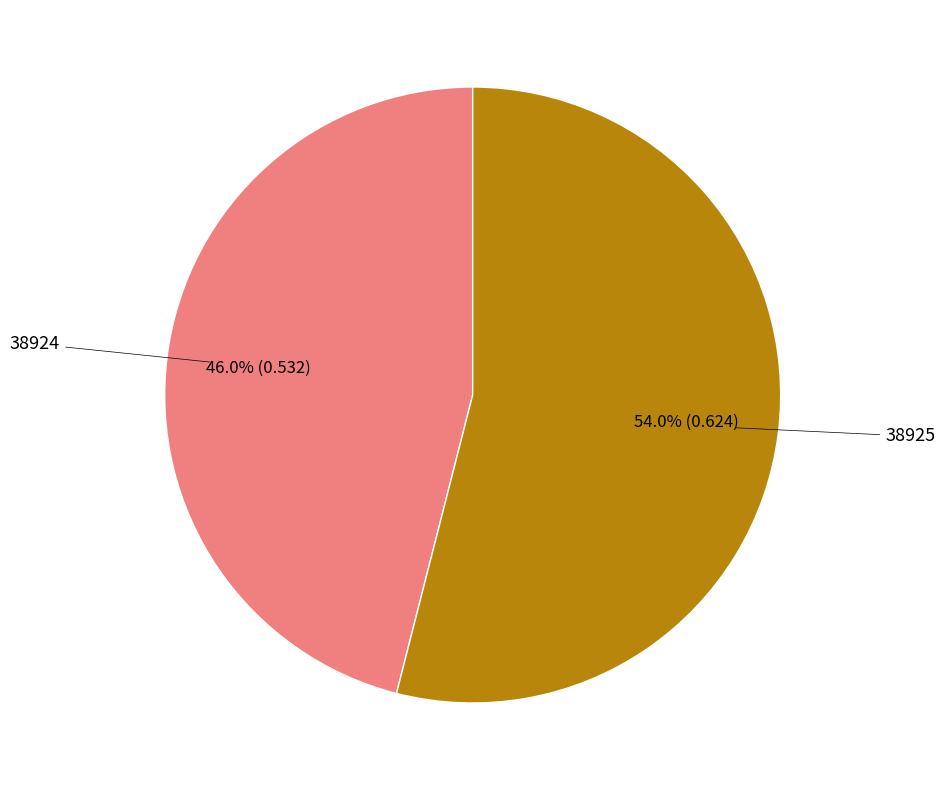

Is there a majority slice in this chart?

Yes